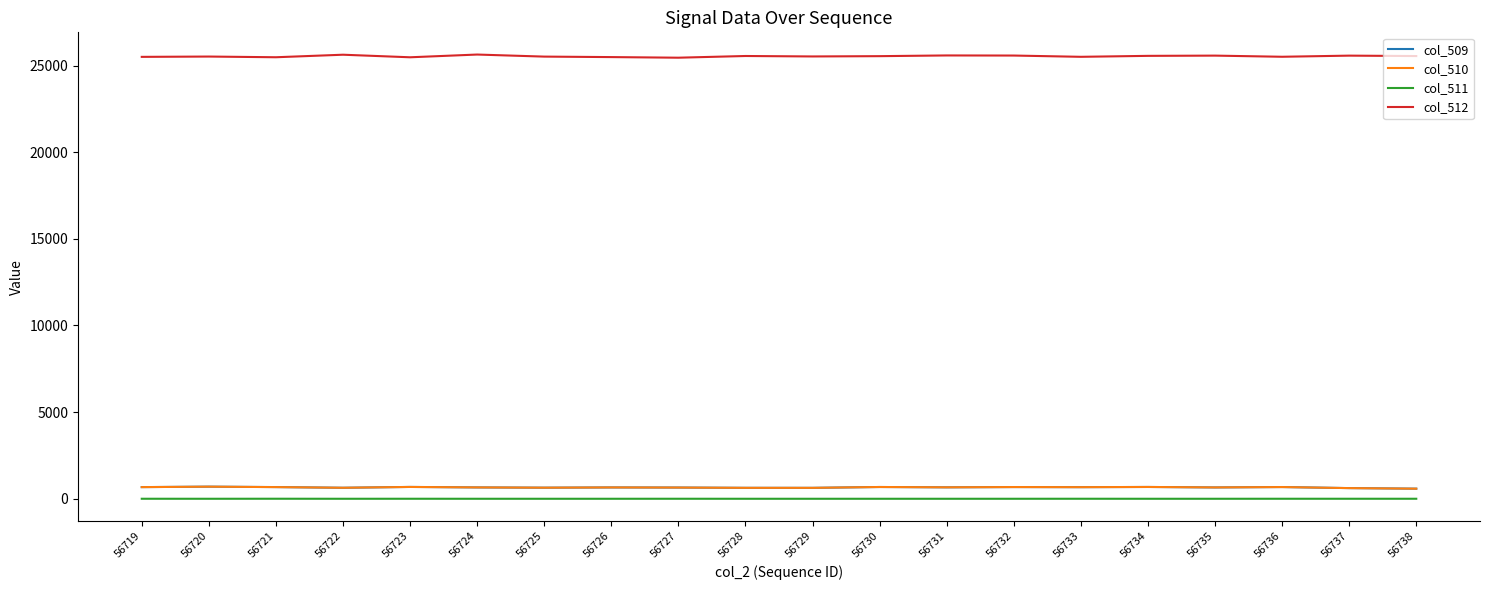

Count the col_511 values in the range 0 to 1.

19